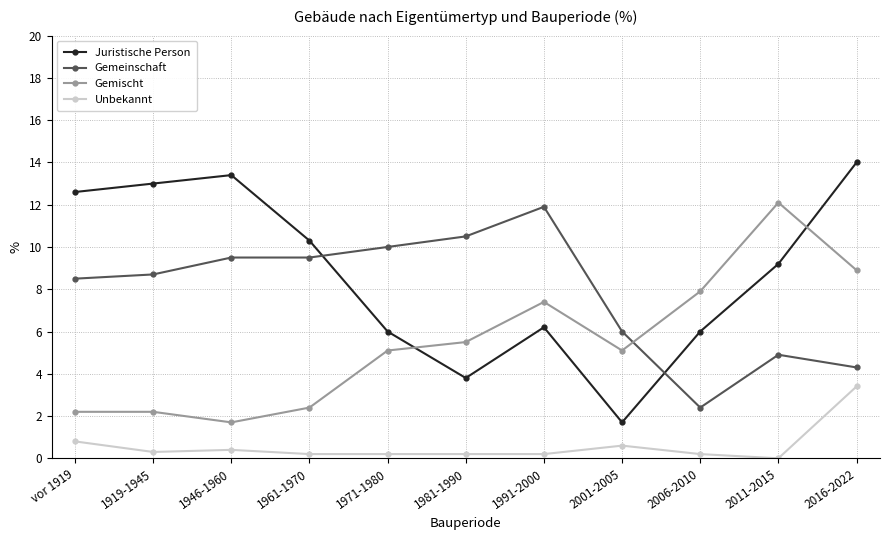

Where is Unbekannt nearest to the value 1?

vor 1919